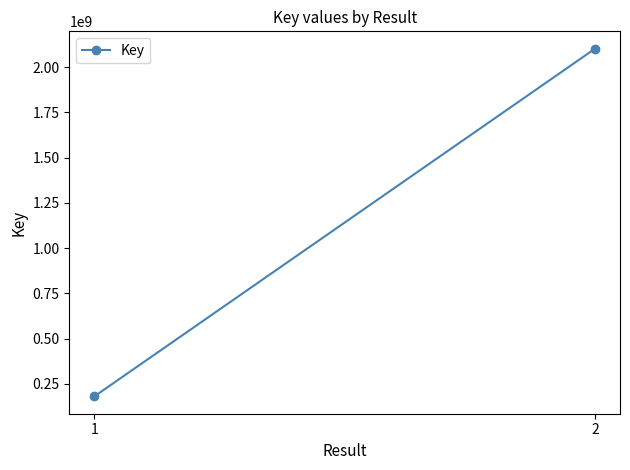

At which label is the value closest to 1141404125?

1